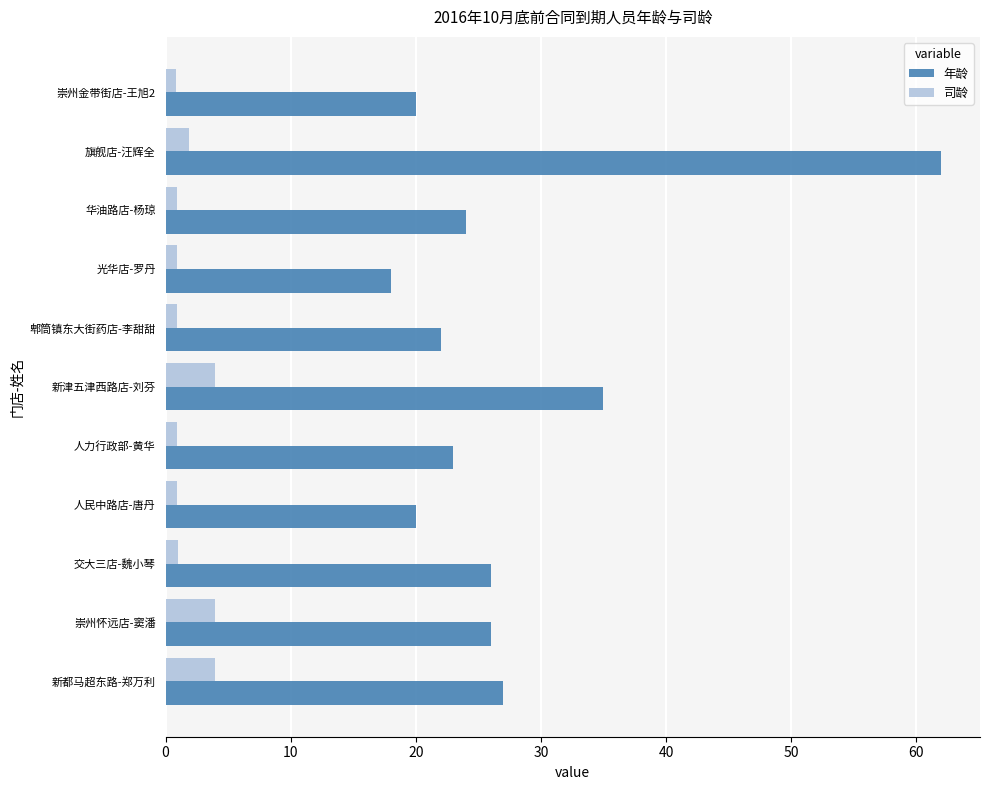

Where is 年龄 nearest to the value 40?

新津五津西路店-刘芬